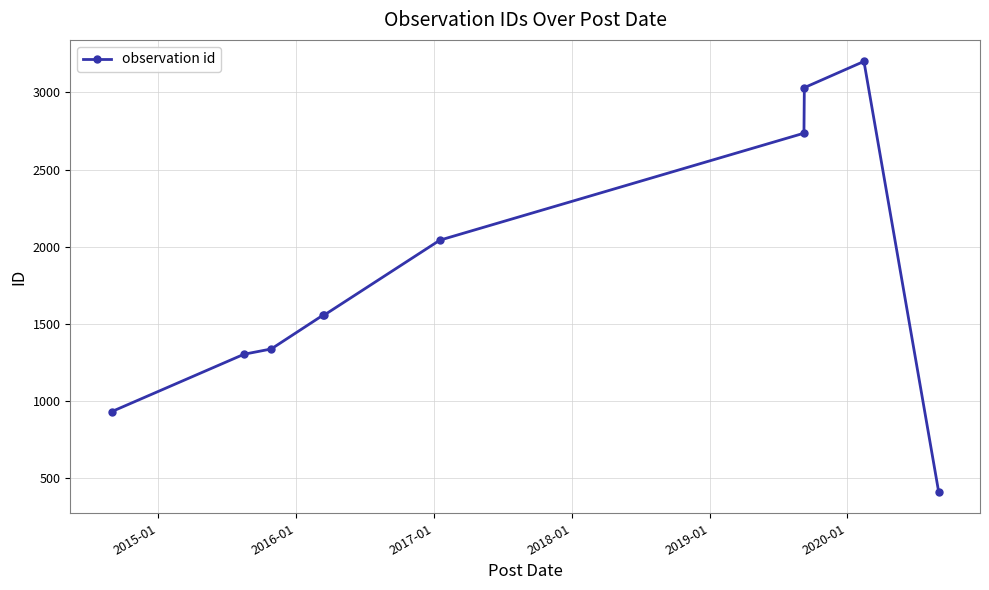

What is the value of the 10th point from the left?

413